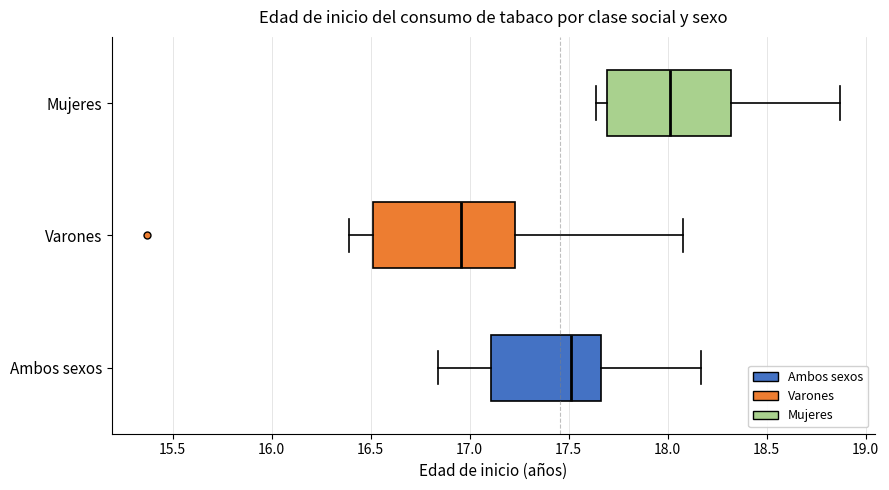

Reading bottom to top, read every box against the x-axis: the position of its median line, the range the box covers, and the ends of its whiskers. The values are not printed on the chart, so give them approximately, as read against the axis.

Ambos sexos: median 17.50, box 17.10 to 17.65, whiskers 16.85 to 18.15
Varones: median 16.95, box 16.50 to 17.25, whiskers 16.40 to 18.10
Mujeres: median 18.00, box 17.70 to 18.30, whiskers 17.65 to 18.85